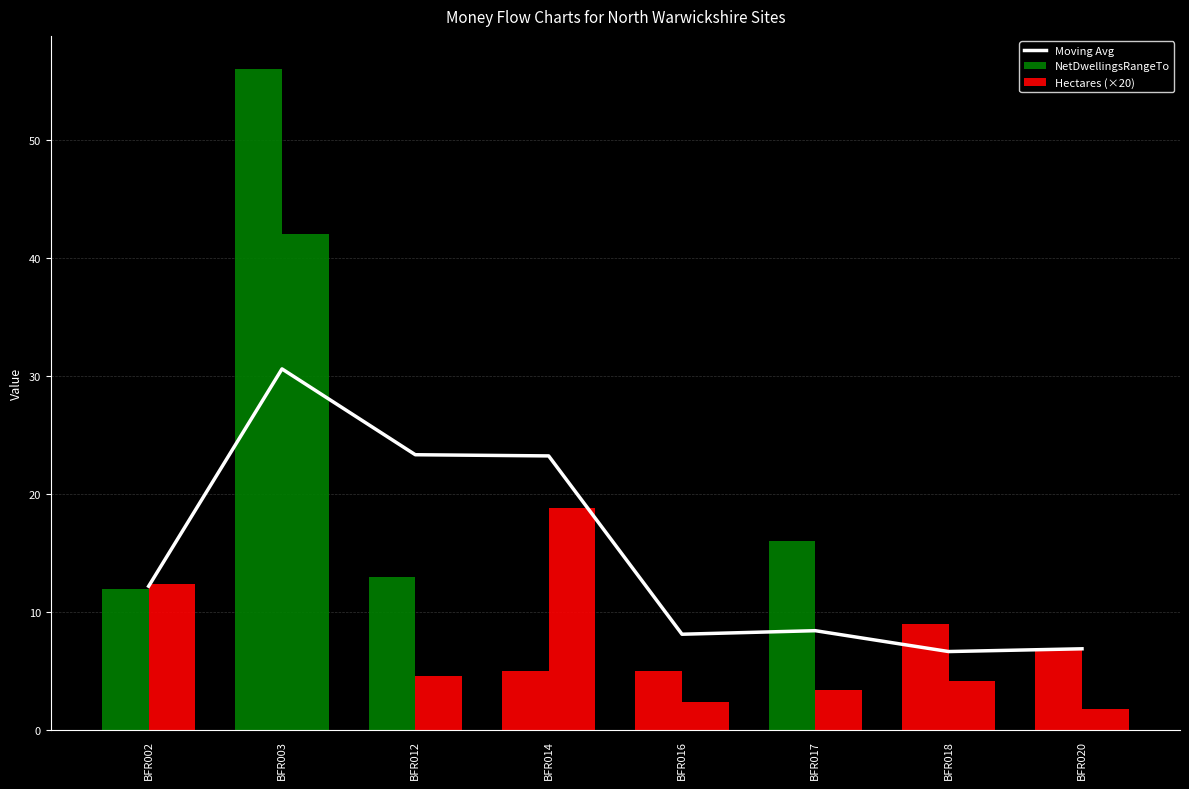

Is it true that Hectares (×20) equals 0.9 at BFR020?

False